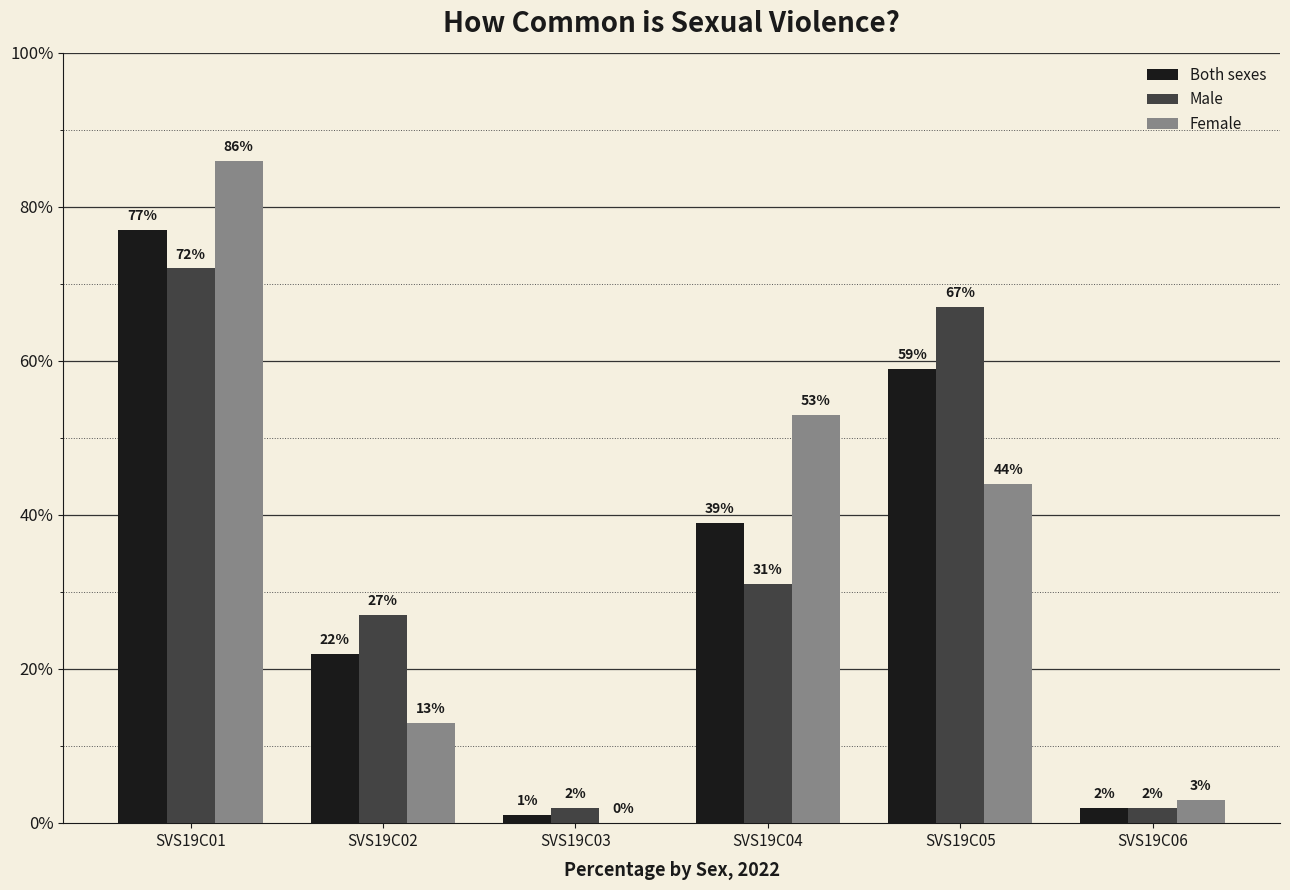

Between SVS19C03 and SVS19C06, which series saw the biggest shift?

Female